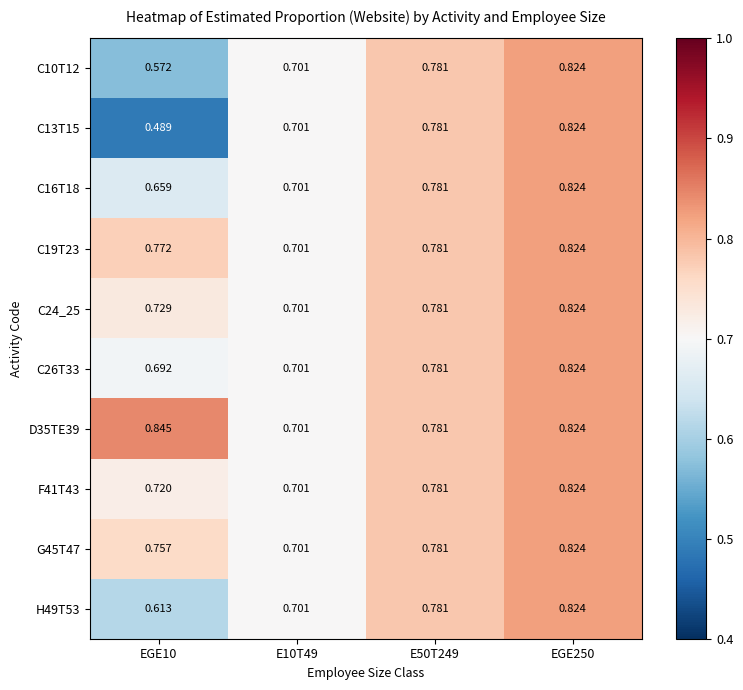

Is the value of F41T43 at EGE250 greater than the value of C13T15 at EGE10?

Yes